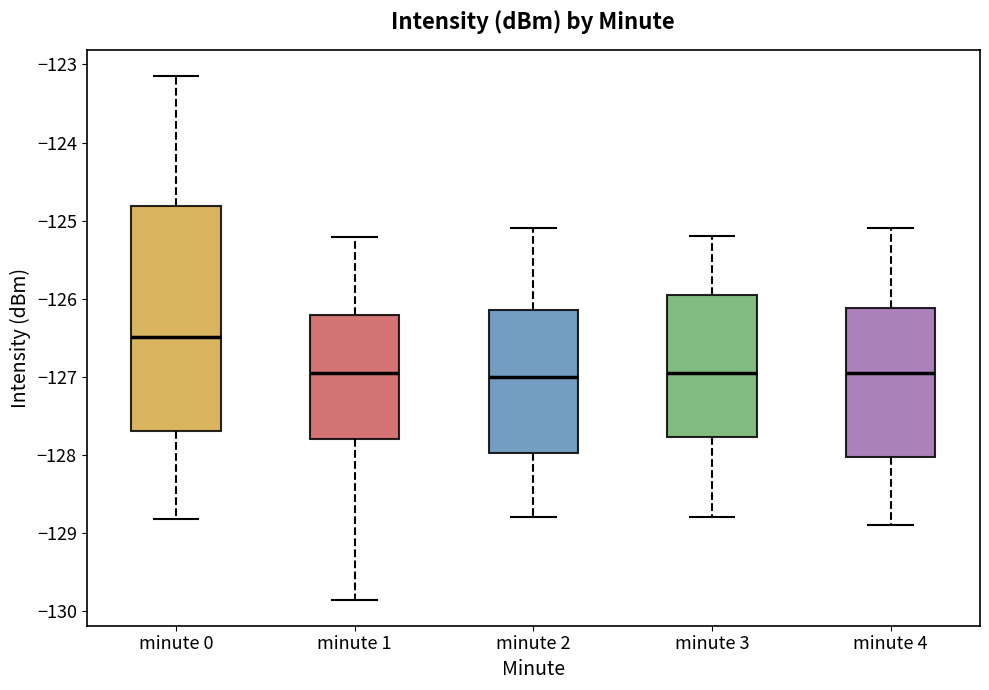

Where is the lower edge of the box for minute 1 on the y-axis? The values are not printed on the chart, so give them approximately, as read against the axis.

-127.8